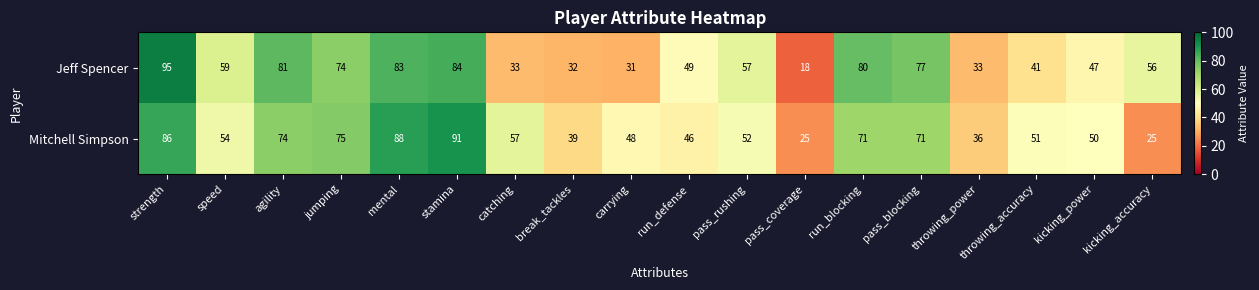

Read the Jeff Spencer value at run_defense, to the nearest 10.

50